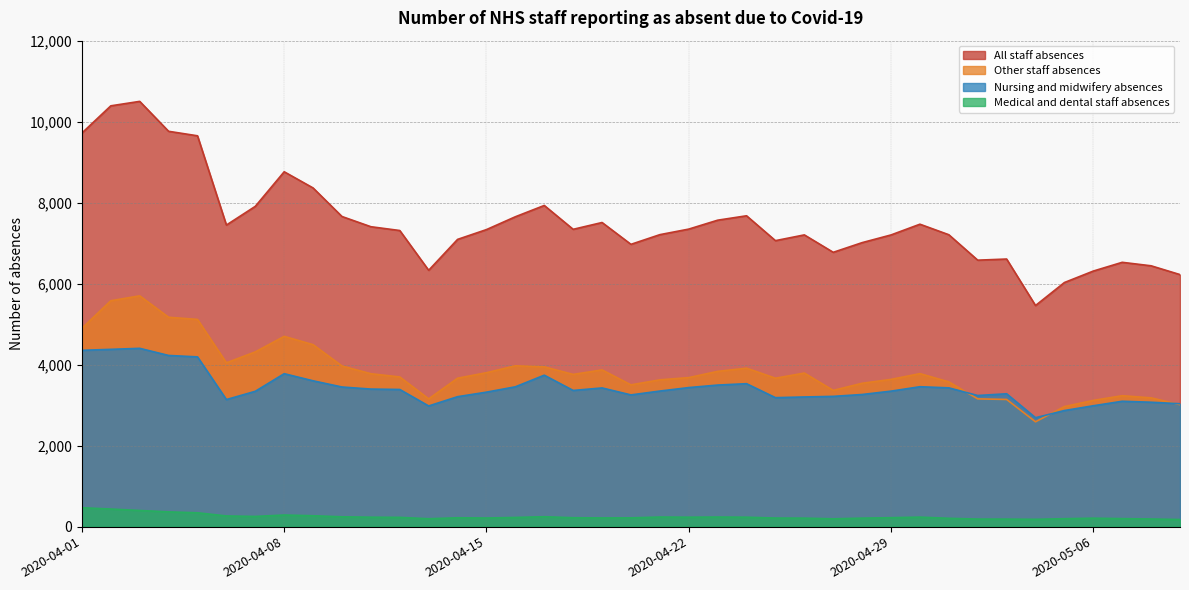

How many data points in Medical and dental staff absences are less than 227?

4